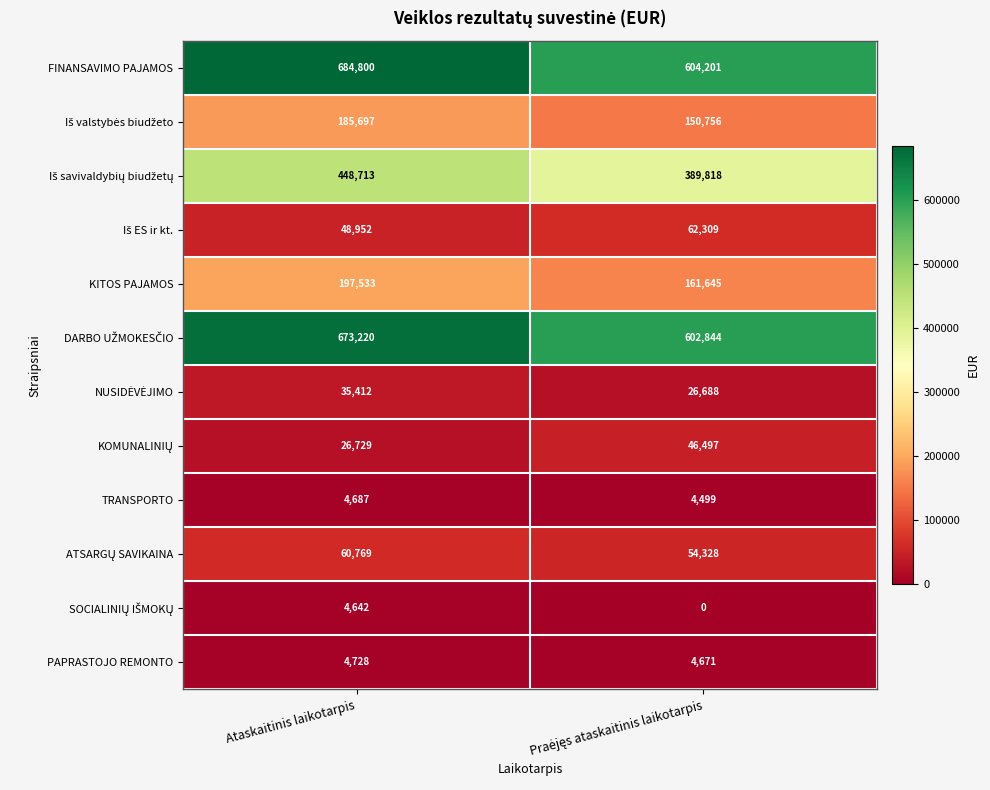

True or false: KITOS PAJAMOS has a value of 269894 at Ataskaitinis laikotarpis.

False